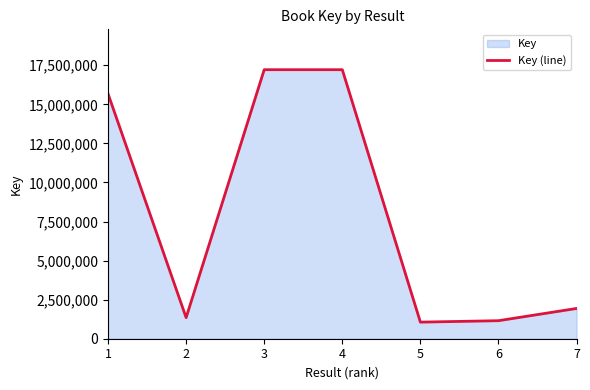

What is the difference between the values at 6 and 2?

196283